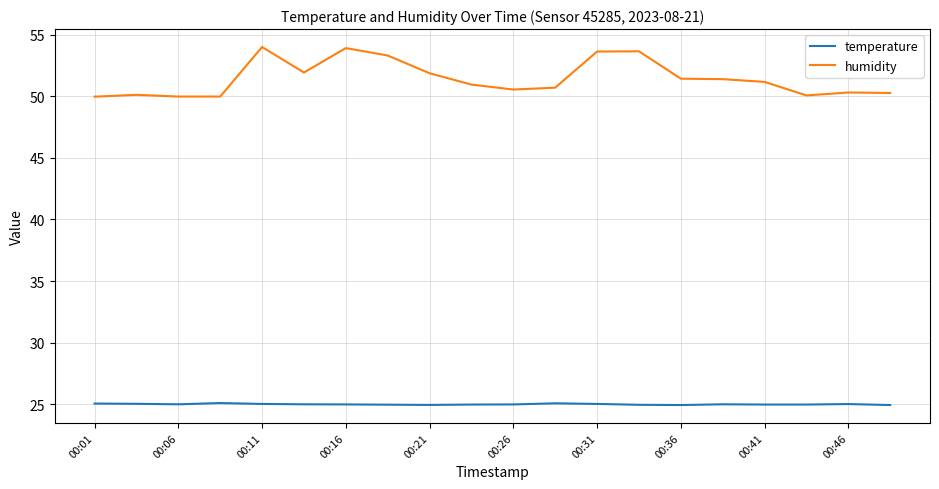

Rank the series by their maximum value, from lowest to highest.

temperature, humidity